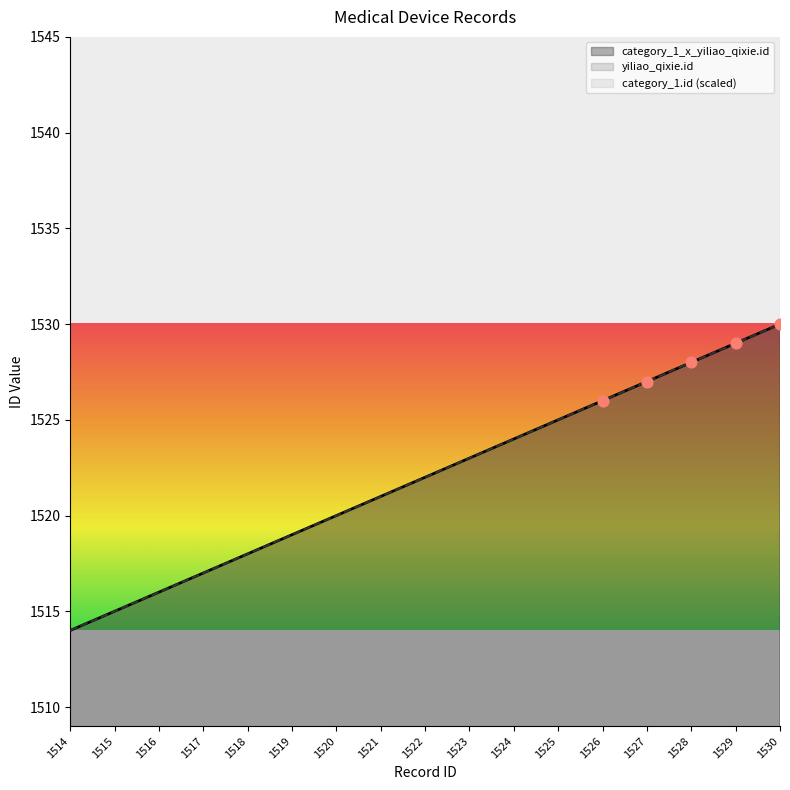

Which series has the widest spread of Y values?

category_1_x_yiliao_qixie.id